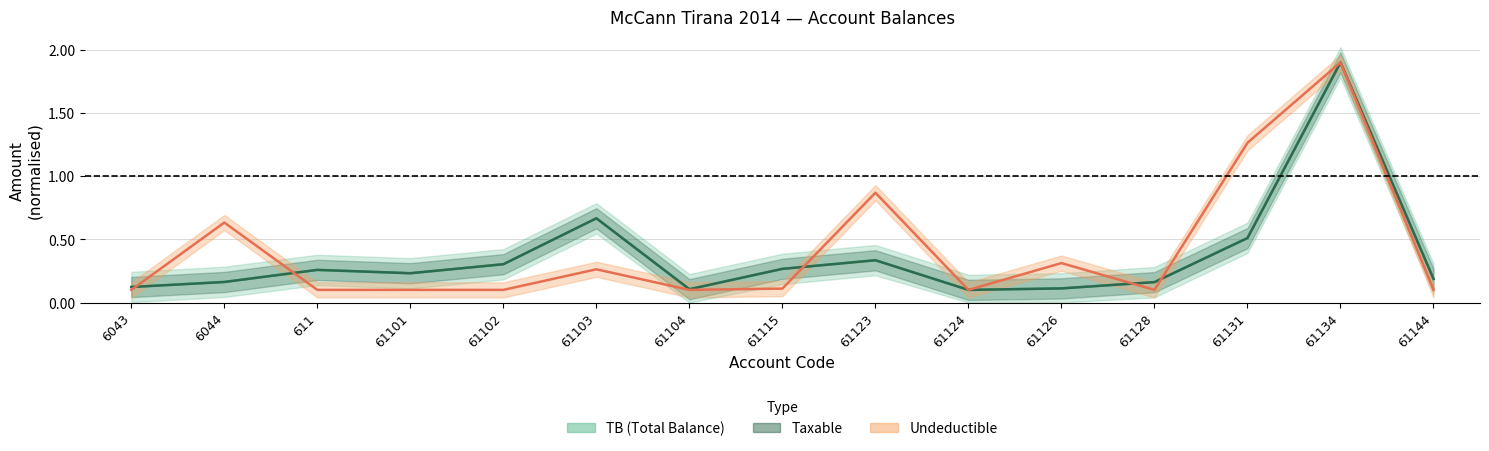

Rank the series at 61102 from lowest to highest value.

Undeductible, TB, Taxable